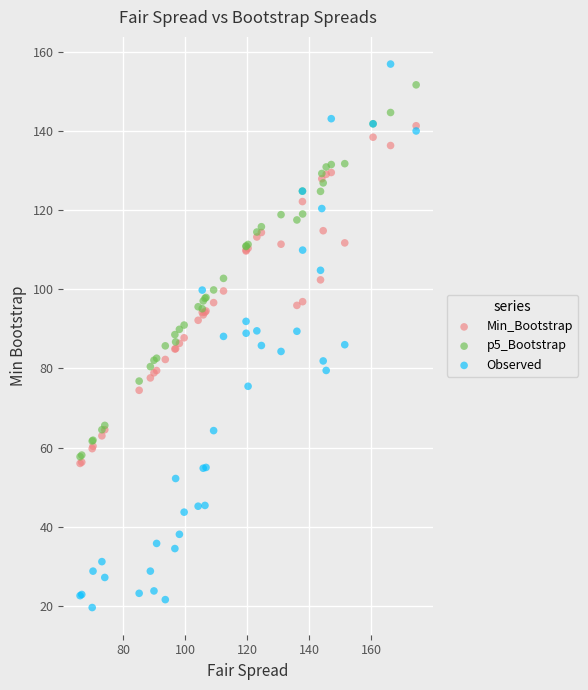

What are all the series names shown in the legend?

Min_Bootstrap, p5_Bootstrap, Observed